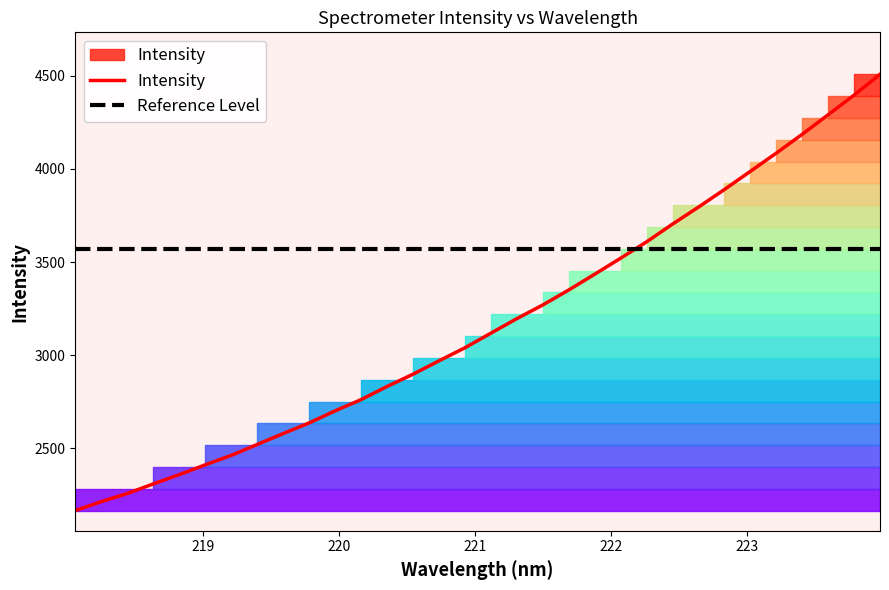

How many lines are shown in the chart?

2